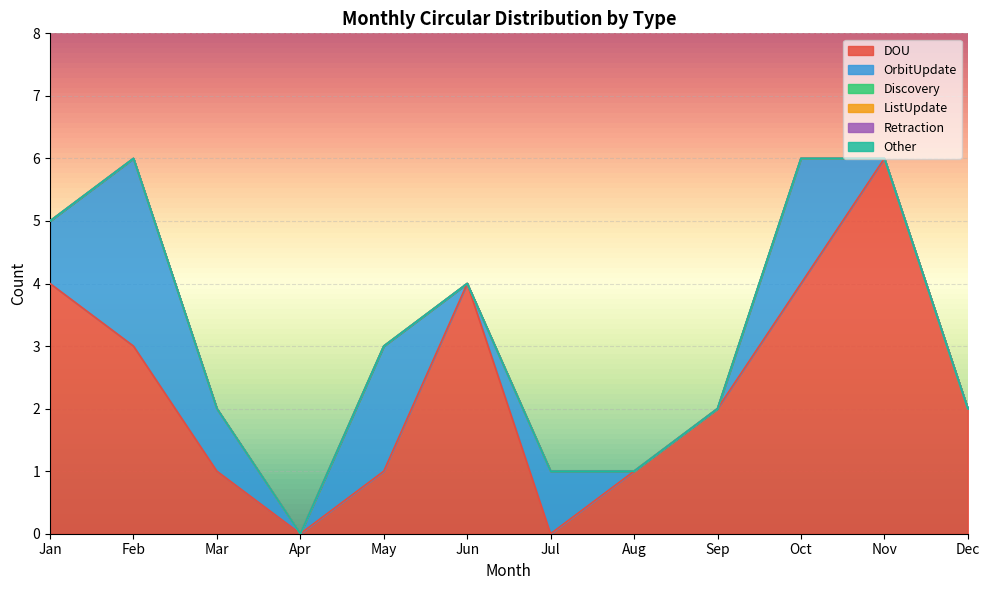

True or false: Other and ListUpdate intersect in this chart.

False